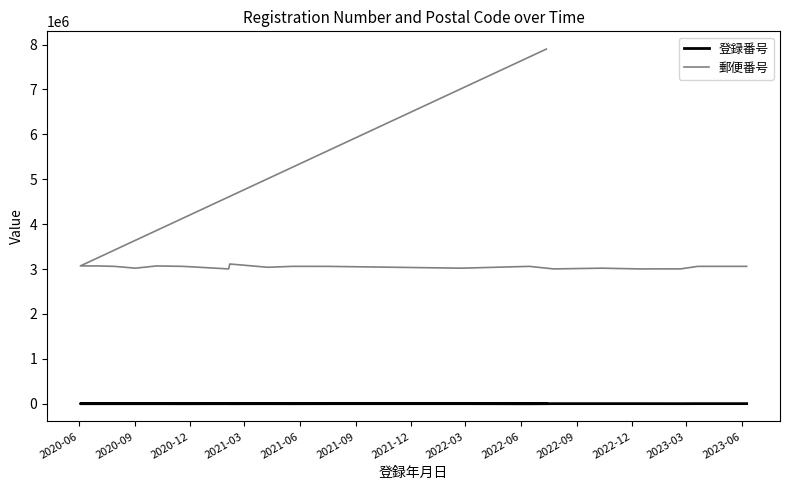

How many distinct data groups are displayed?

2